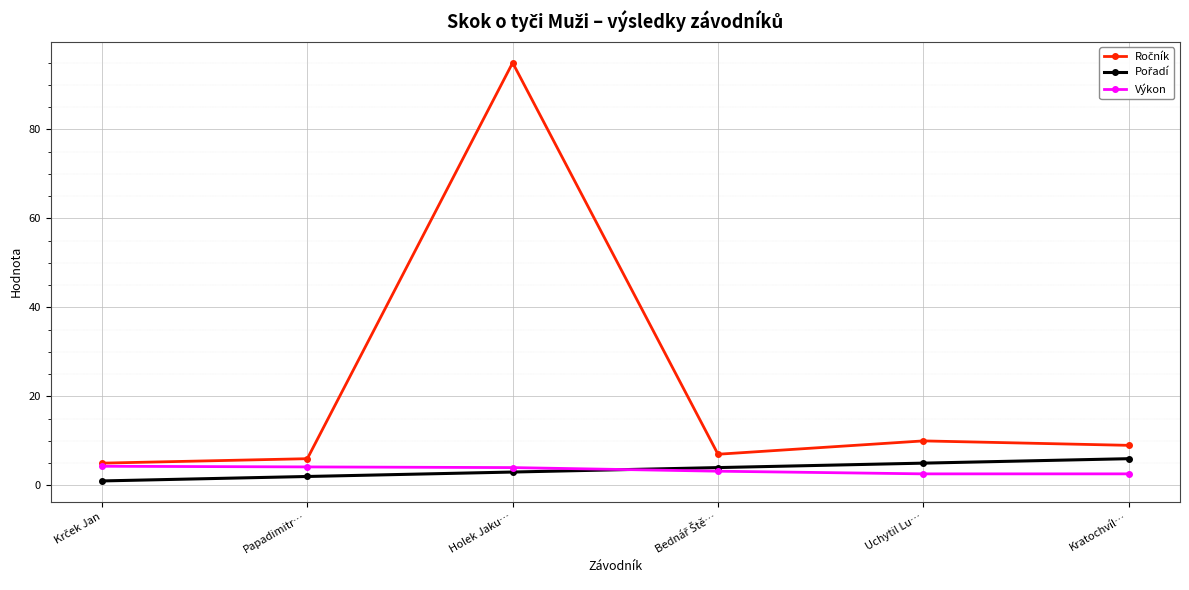

True or false: Výkon has more than 2 interior local peaks.

False